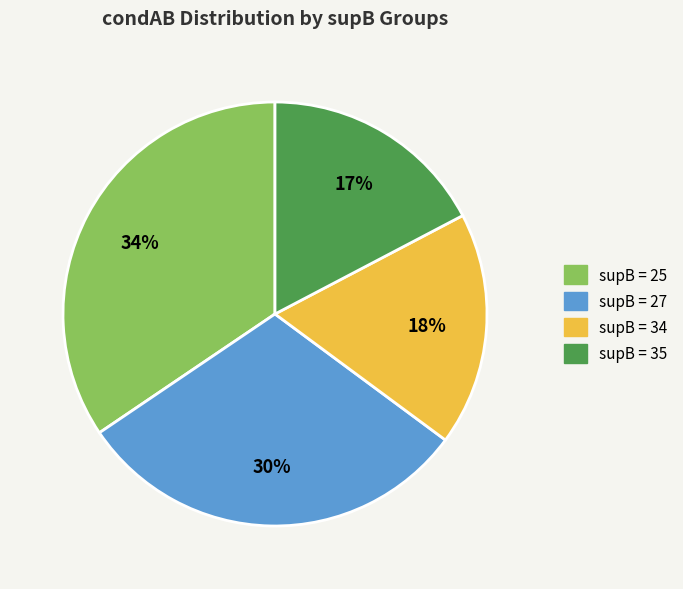

How many slices are in this pie chart?

4